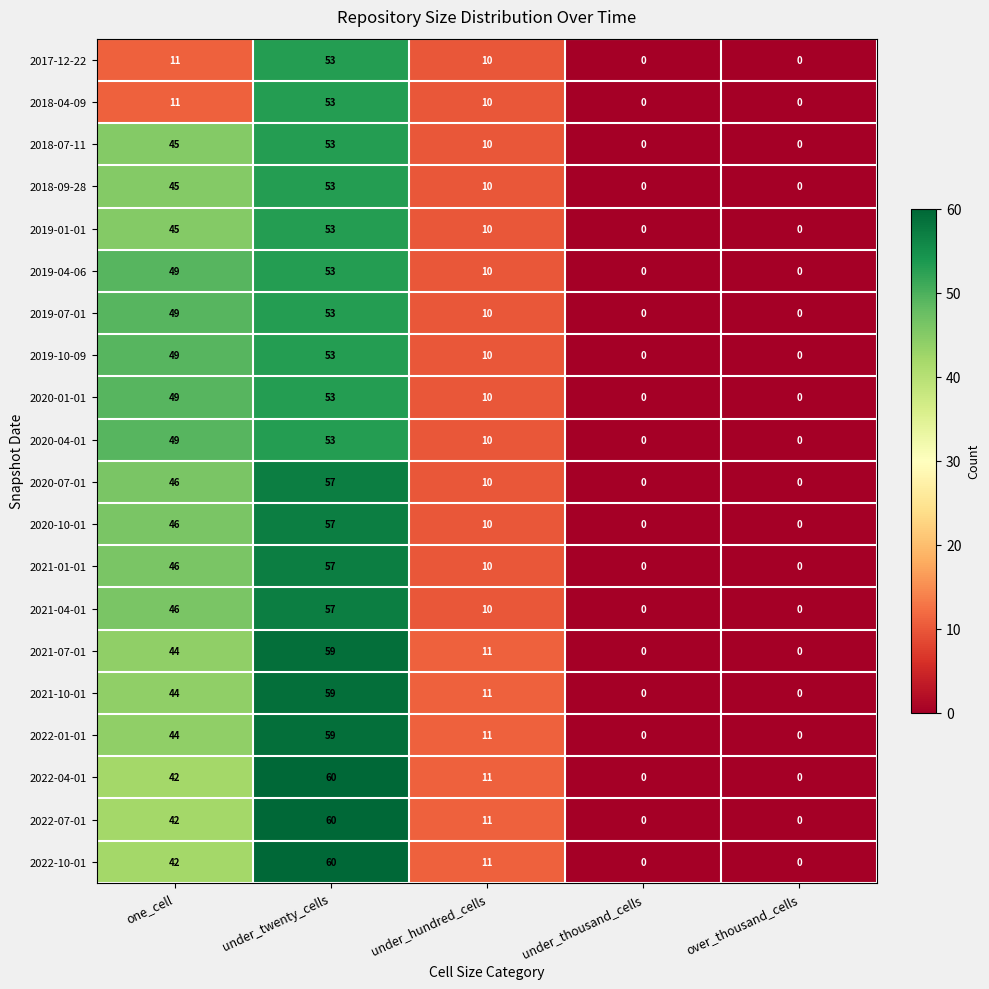

Count the number of data series in this chart.

20